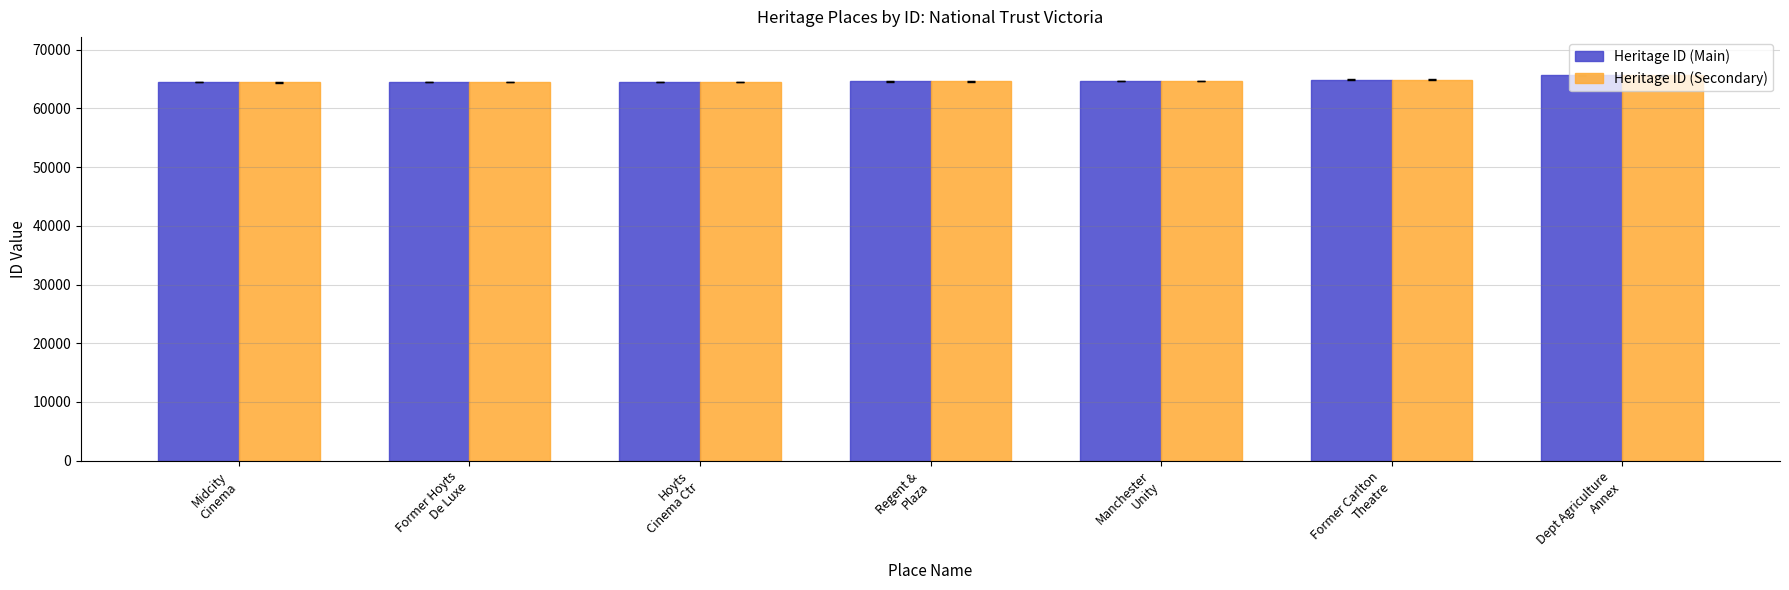

What is the sum of all Heritage ID (Secondary) values?

453128